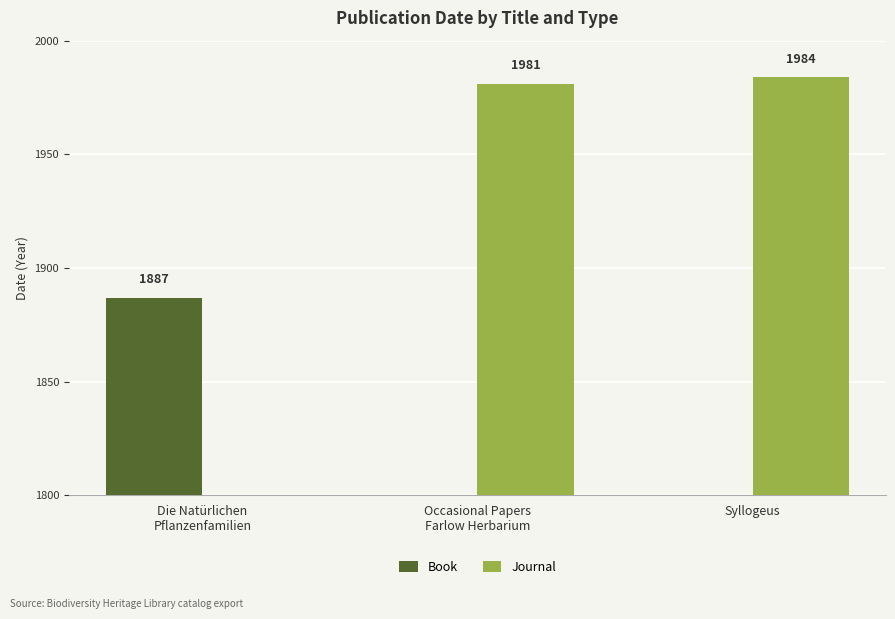

Reading left to right, extract all data points from this chart.

Book: Die Natürlichen
Pflanzenfamilien=1887	Occasional Papers
Farlow Herbarium=0	Syllogeus=0
Journal: Die Natürlichen
Pflanzenfamilien=0	Occasional Papers
Farlow Herbarium=1981	Syllogeus=1984